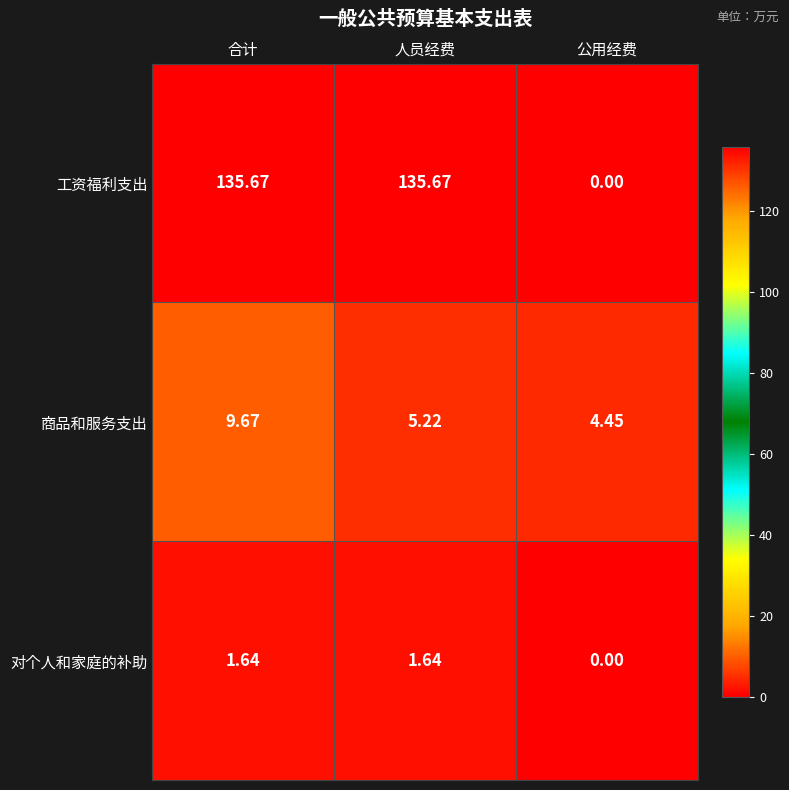

How many values in the 对个人和家庭的补助 series are below 1?

1